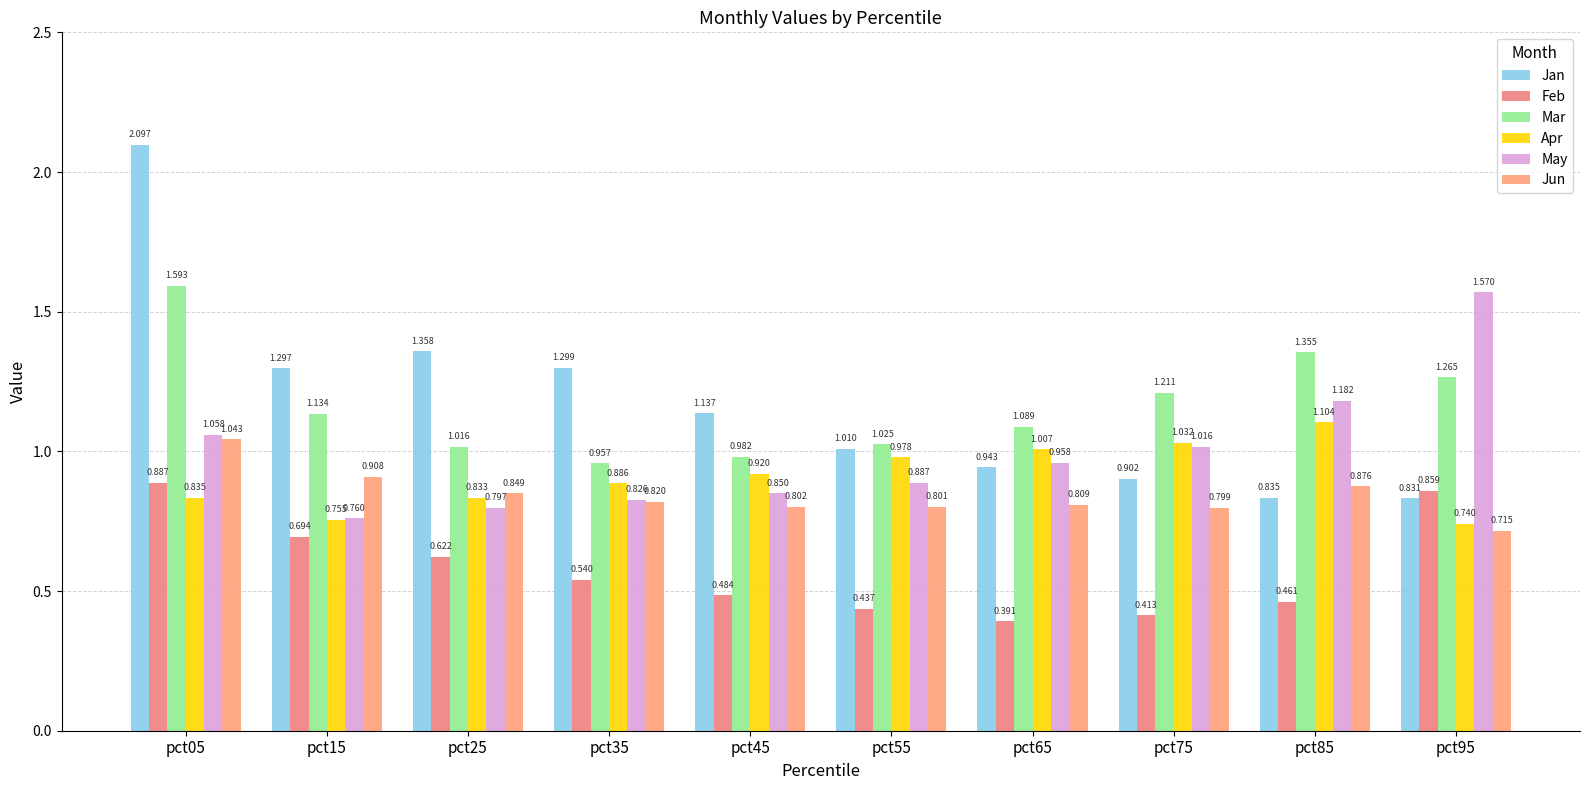

Which label corresponds to the smallest value in the chart?

pct65